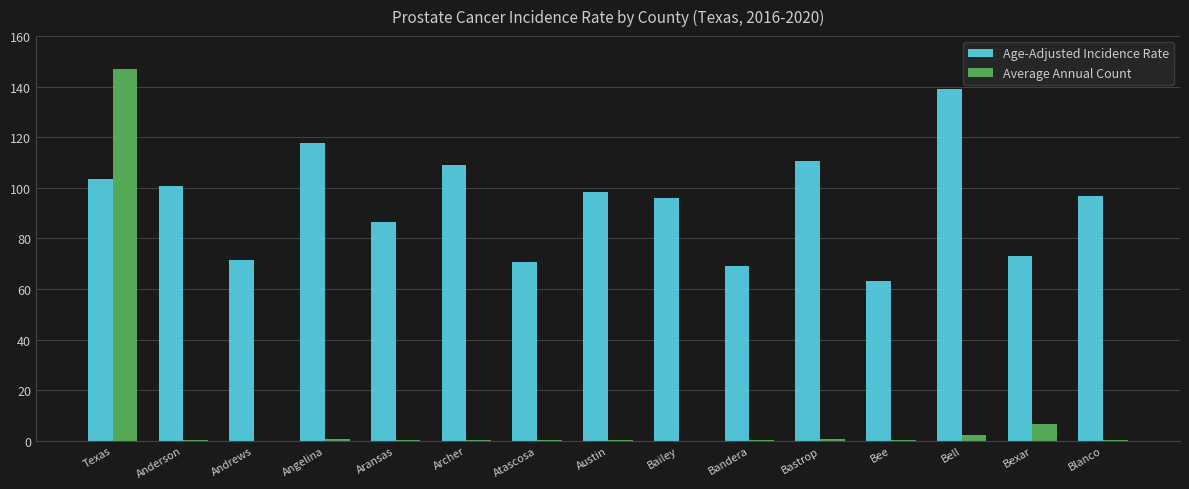

What is the difference between the Age-Adjusted Incidence Rate values at Bastrop and Bailey?

14.8